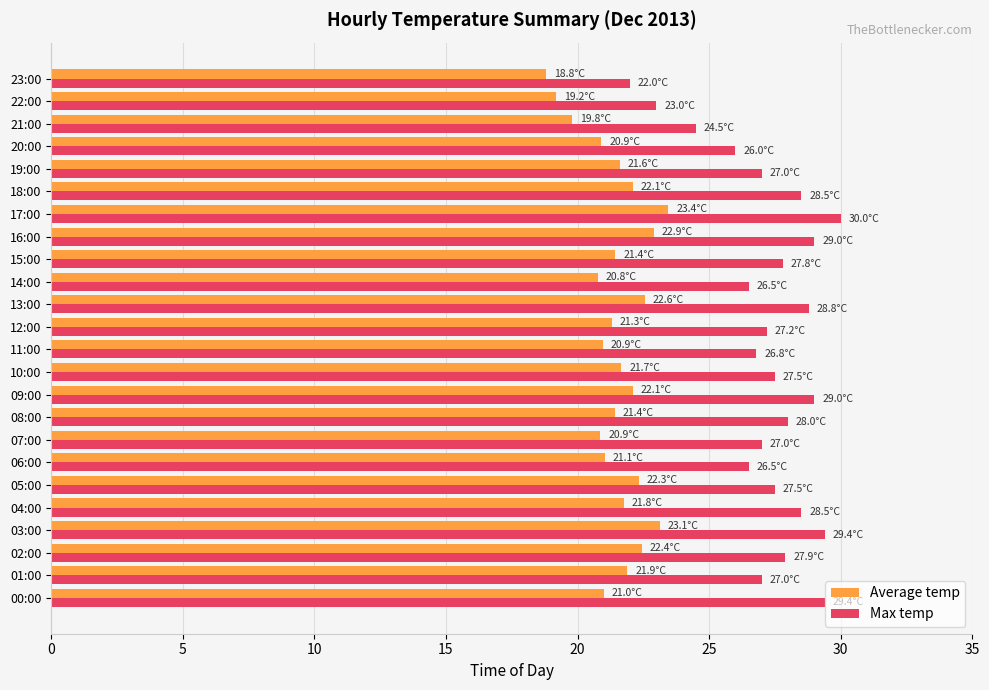

What is the difference between the second highest and minimum values in the Average temp series?

4.3